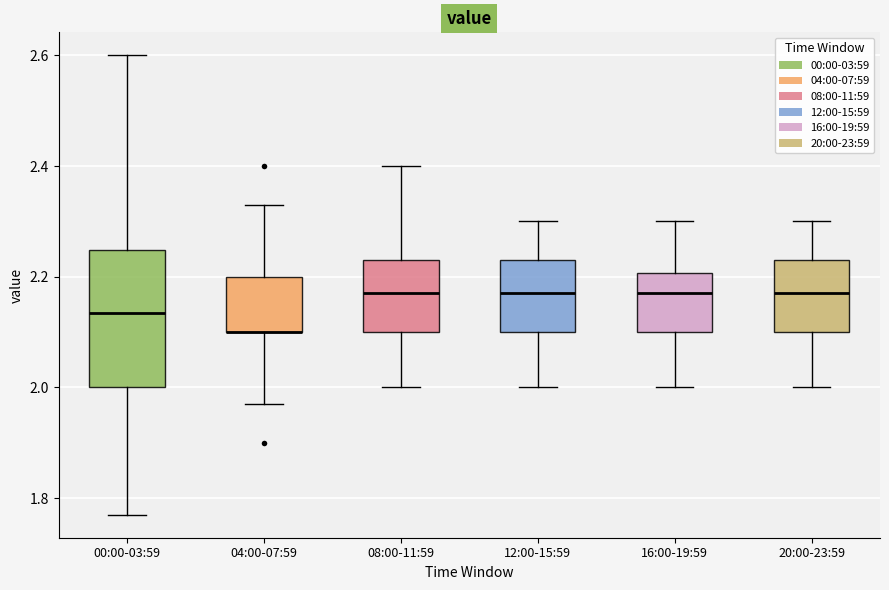

Which box is the tallest, from its lower edge to its upper edge?

00:00-03:59